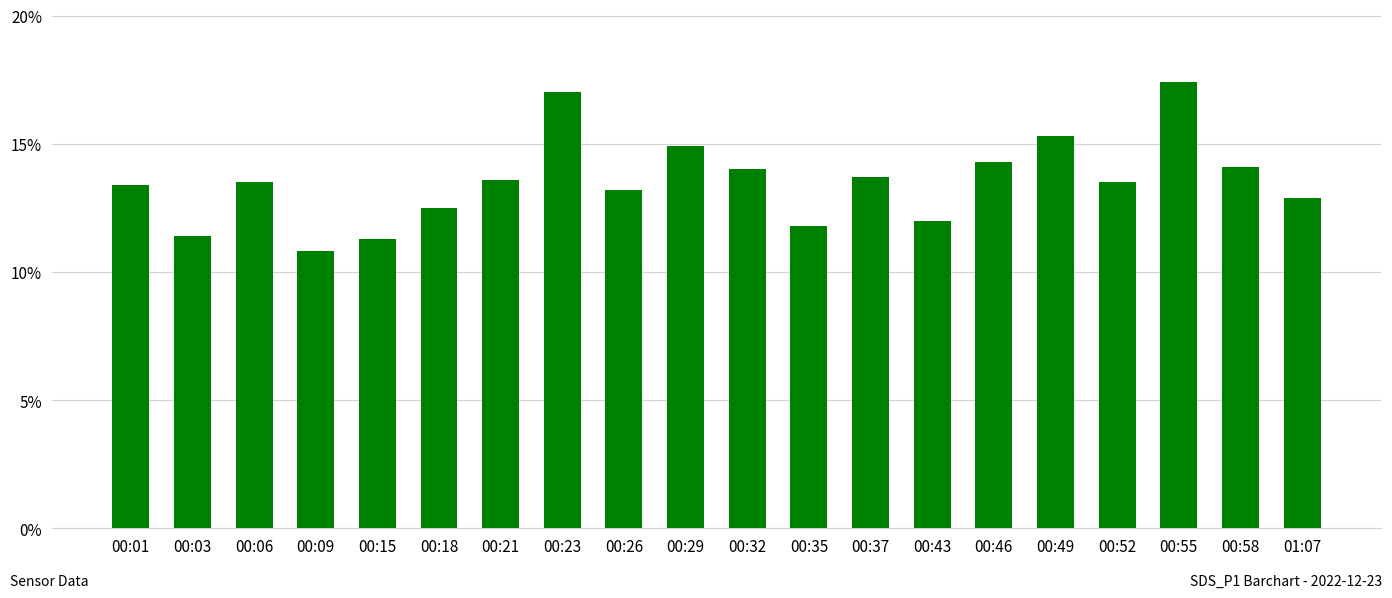

How many bars are there in total?

20